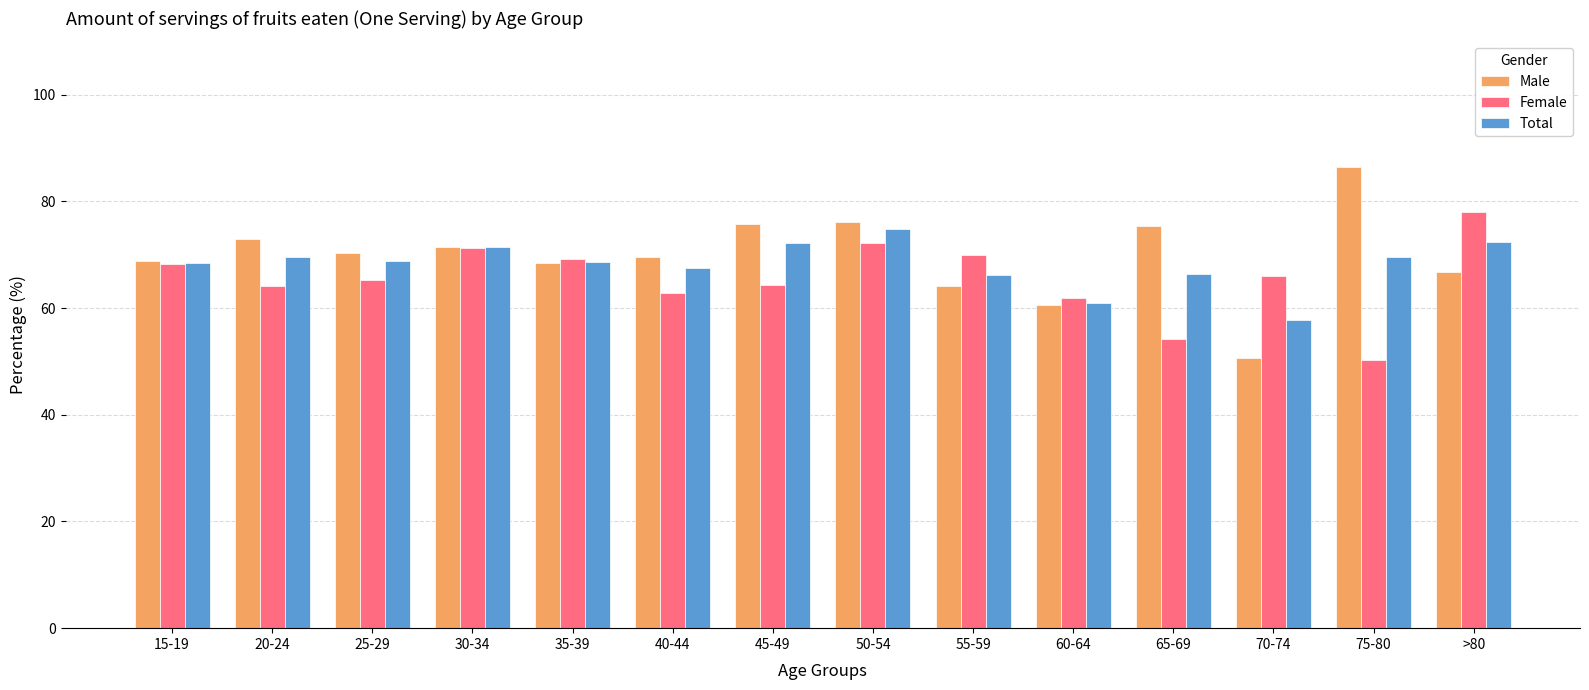

What is the sum of all Female values?

917.8